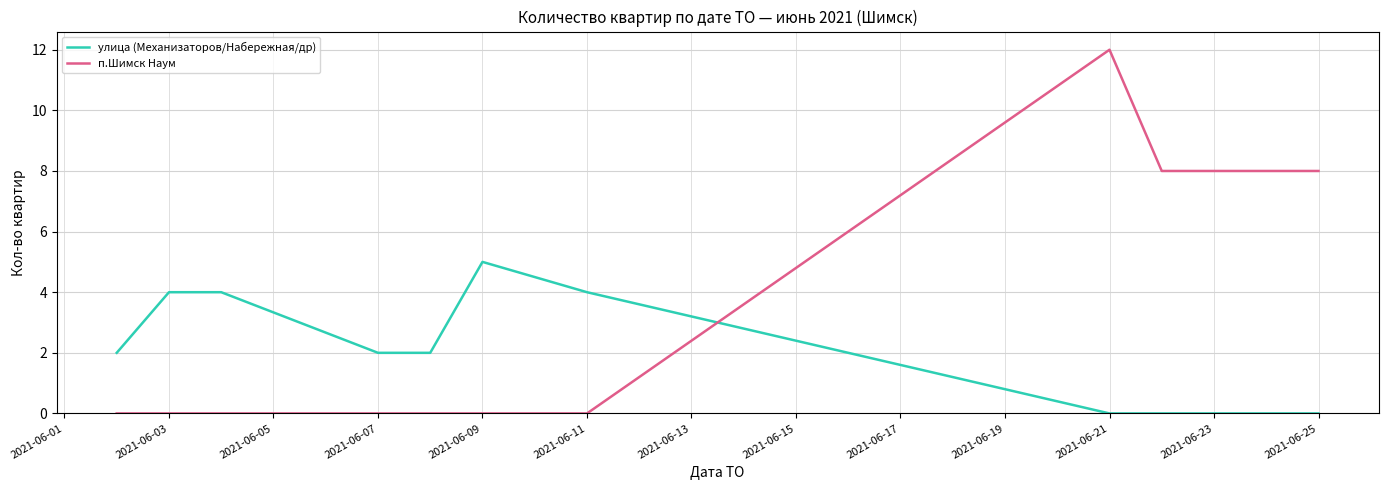

What is the difference between the maximum and minimum values in the улица (Механизаторов/Набережная/др) series?

5